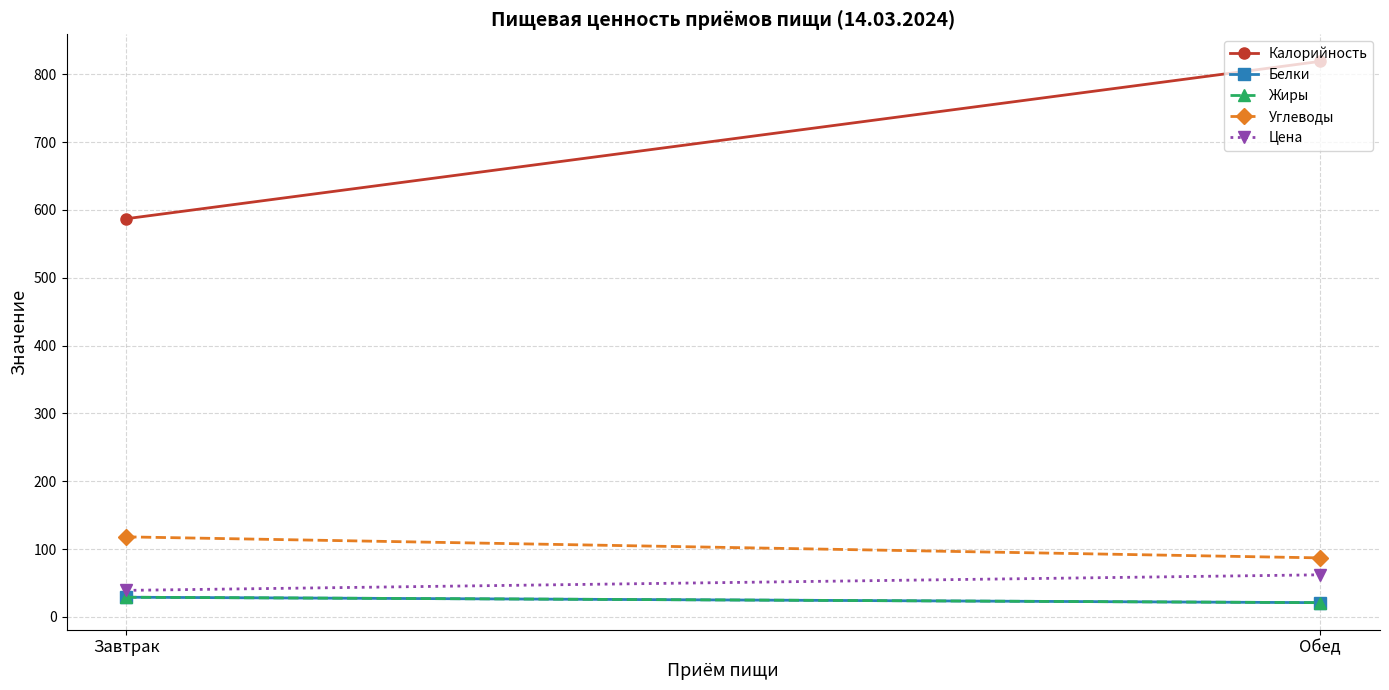

Reading left to right, transcribe all the data shown in this chart.

Калорийность: 587.0	819.0
Белки: 29.0	21.0
Жиры: 29.0	21.0
Углеводы: 118.0	87.0
Цена: 39.1	62.1